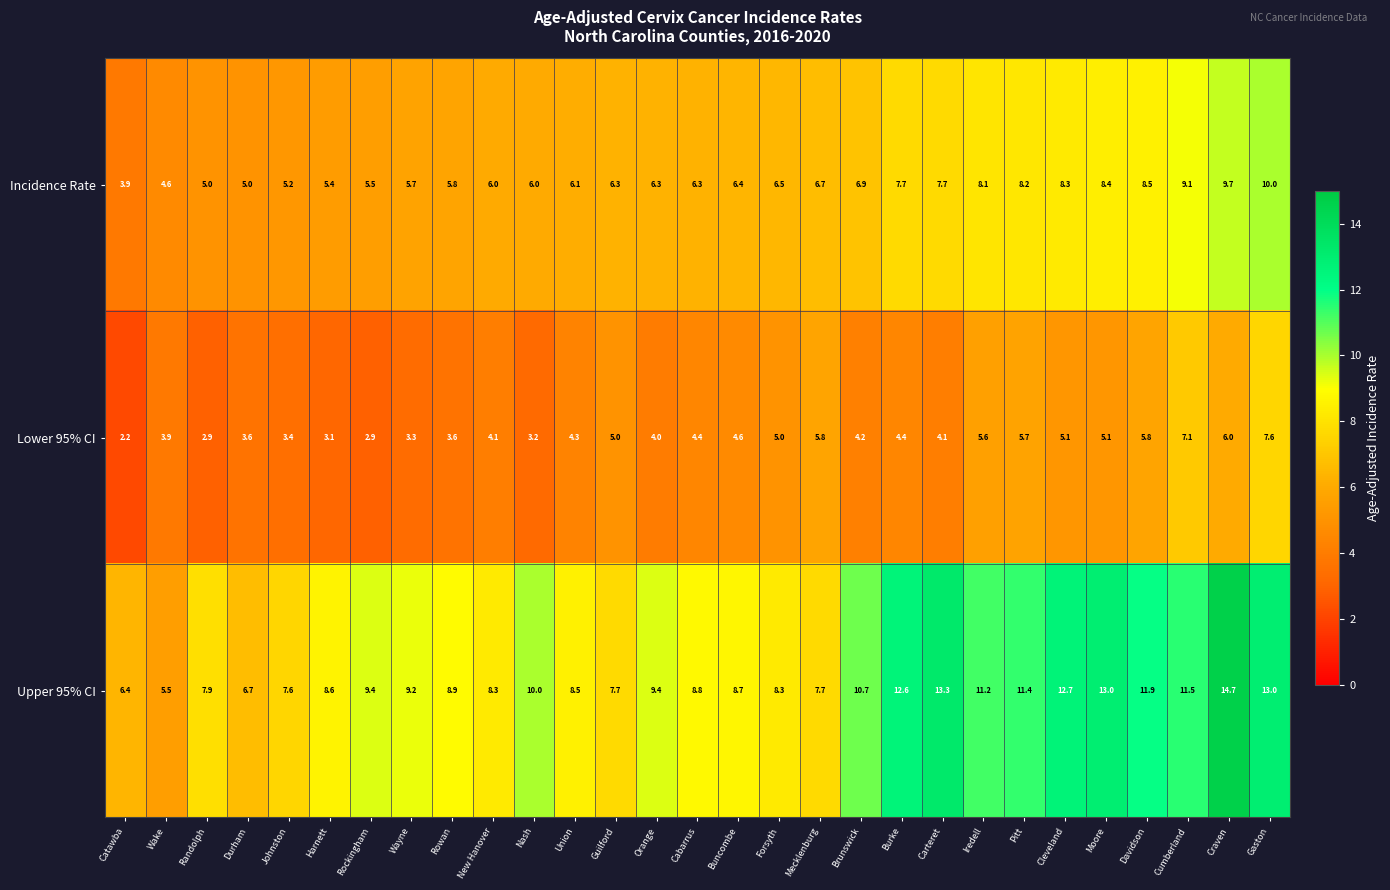

How many distinct data groups are displayed?

3